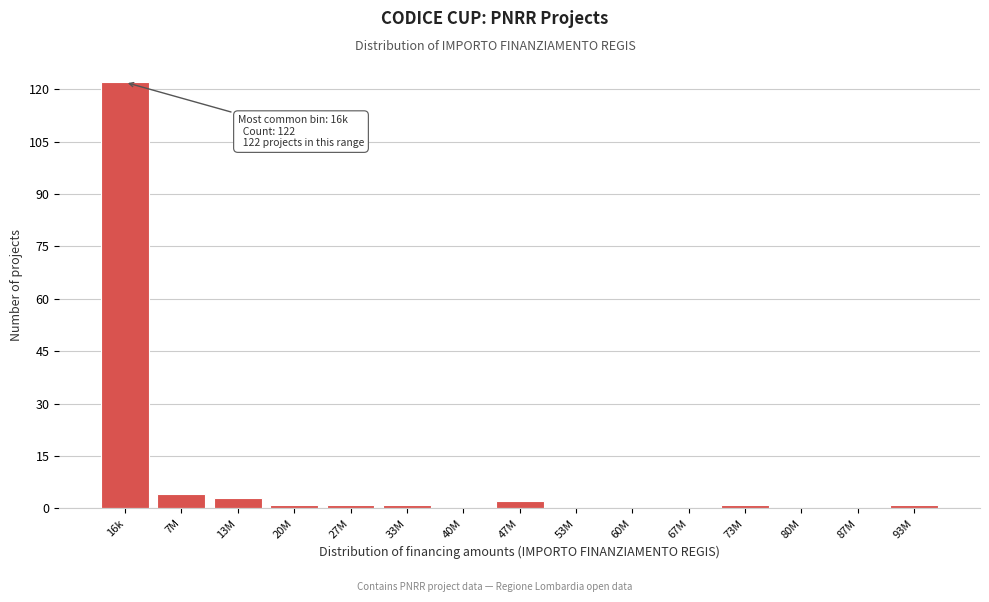

What is the sum of all values?

136